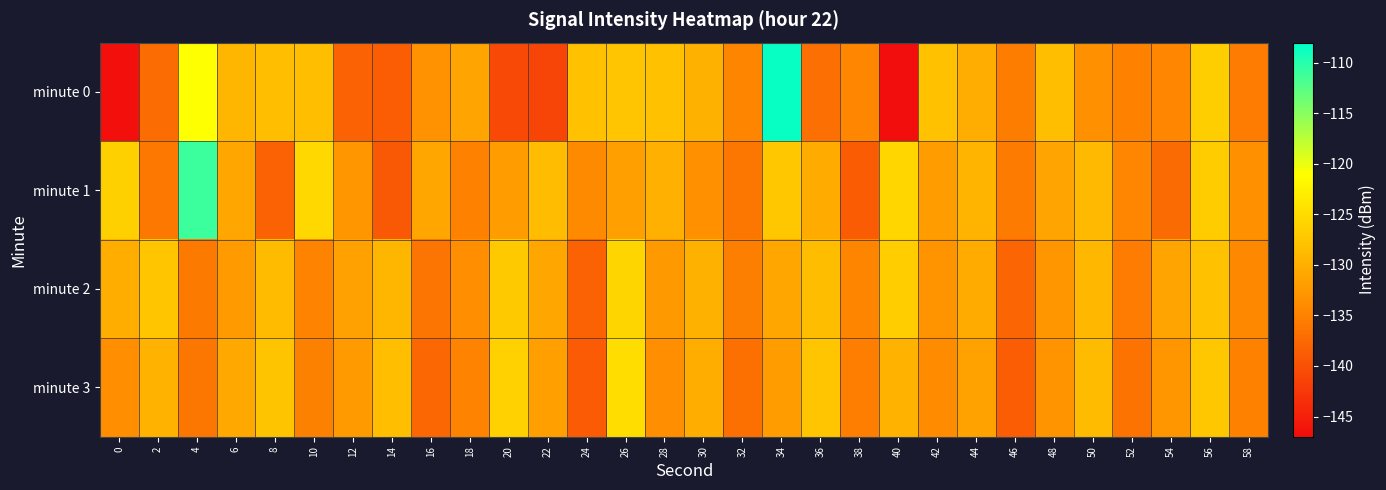

Reading left to right, transcribe all the data shown in this chart.

minute 0: 0=-146.6	2=-137.1	4=-121.0	6=-129.2	8=-128.2	10=-128.3	12=-138.3	14=-138.7	16=-133.3	18=-131.2	20=-140.8	22=-141.3	24=-128.0	26=-127.5	28=-128.0	30=-129.8	32=-134.7	34=-108.5	36=-136.9	38=-134.5	40=-146.8	42=-127.9	44=-130.3	46=-135.5	48=-128.3	50=-133.5	52=-135.0	54=-134.5	56=-126.5	58=-135.6
minute 1: 0=-126.3	2=-136.0	4=-111.1	6=-130.9	8=-138.3	10=-125.3	12=-132.8	14=-139.2	16=-130.9	18=-135.0	20=-132.0	22=-128.5	24=-134.2	26=-131.7	28=-129.9	30=-133.4	32=-136.1	34=-127.3	36=-130.5	38=-138.8	40=-125.6	42=-132.1	44=-129.4	46=-135.7	48=-131.2	50=-128.9	52=-134.6	54=-137.3	56=-126.8	58=-133.5
minute 2: 0=-130.1	2=-127.4	4=-135.8	6=-132.3	8=-128.7	10=-134.9	12=-131.6	14=-129.2	16=-136.4	18=-133.8	20=-127.1	22=-130.9	24=-138.2	26=-125.7	28=-132.5	30=-129.8	32=-135.3	34=-131.0	36=-128.4	38=-134.7	40=-126.6	42=-133.2	44=-130.5	46=-137.9	48=-132.8	50=-129.1	52=-135.6	54=-131.3	56=-128.0	58=-134.4
minute 3: 0=-133.7	2=-129.5	4=-136.2	6=-130.8	8=-127.6	10=-135.1	12=-132.4	14=-128.3	16=-137.6	18=-134.9	20=-126.2	22=-131.7	24=-139.0	26=-124.8	28=-133.6	30=-130.1	32=-136.8	34=-132.0	36=-127.5	38=-135.4	40=-129.7	42=-134.1	44=-131.4	46=-138.7	48=-133.1	50=-128.6	52=-136.5	54=-132.9	56=-127.2	58=-135.0